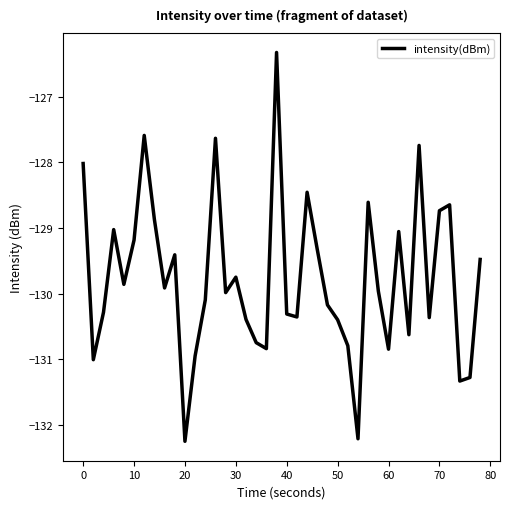

What is the maximum value shown in the chart?

-126.3